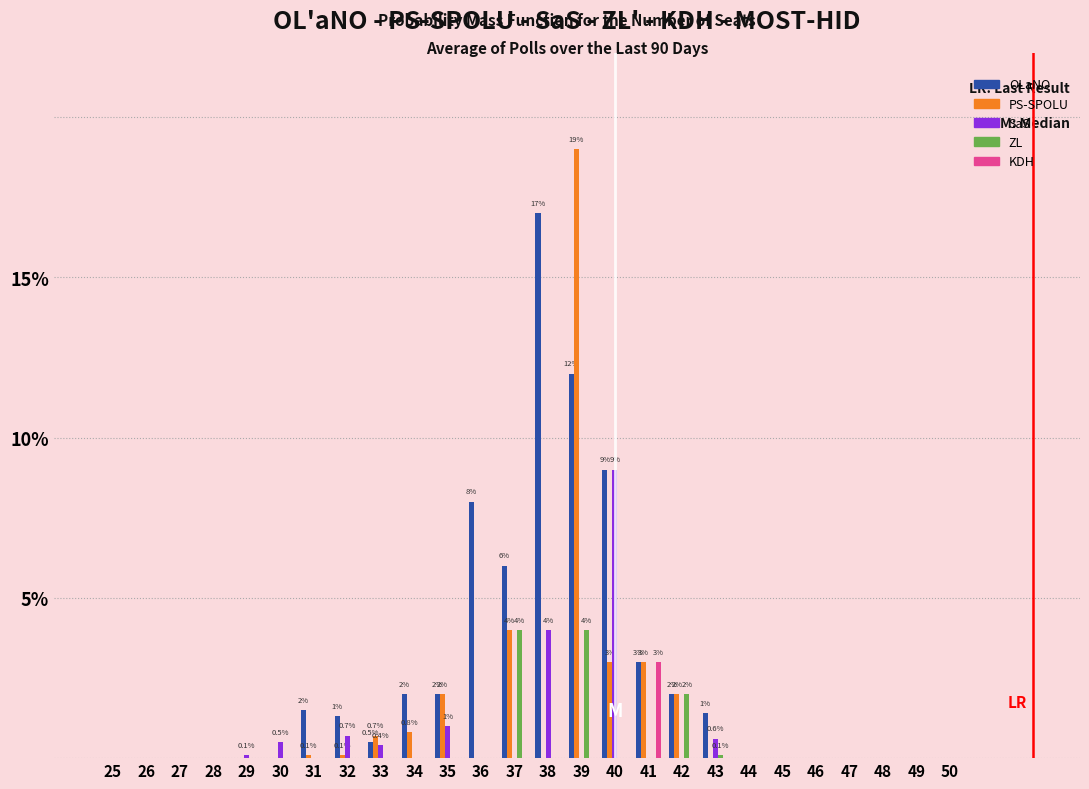

At which category does the chart reach its peak across all series?

39